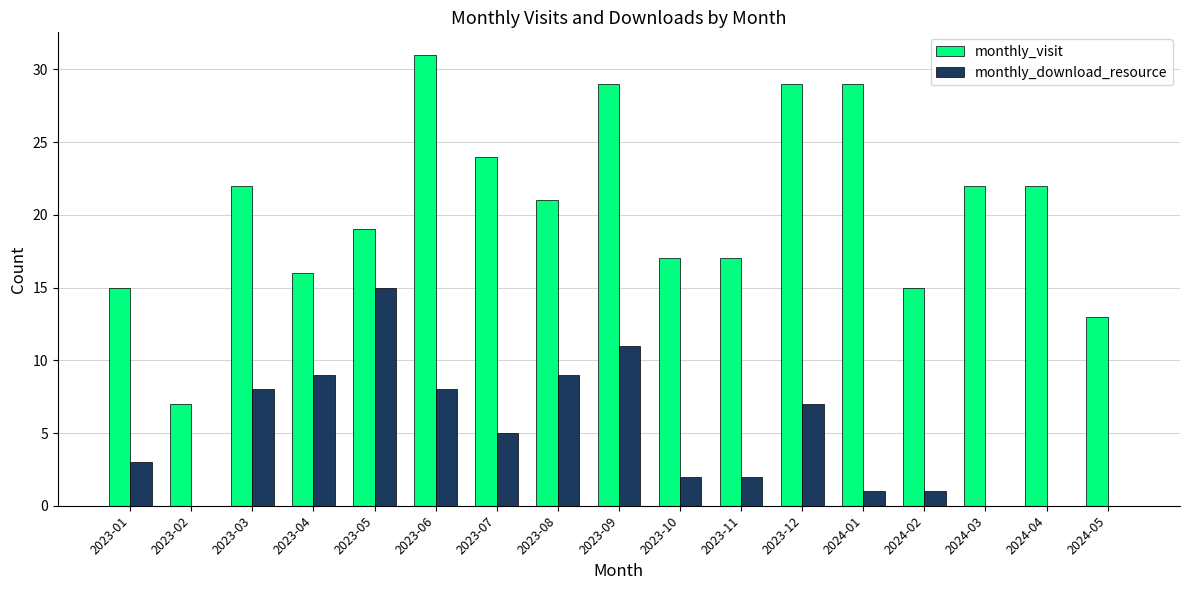

Are the bars horizontal?

No